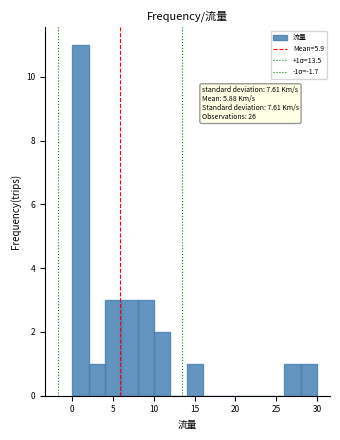

Over which range of the x-axis is the bar tallest?

0 to 2